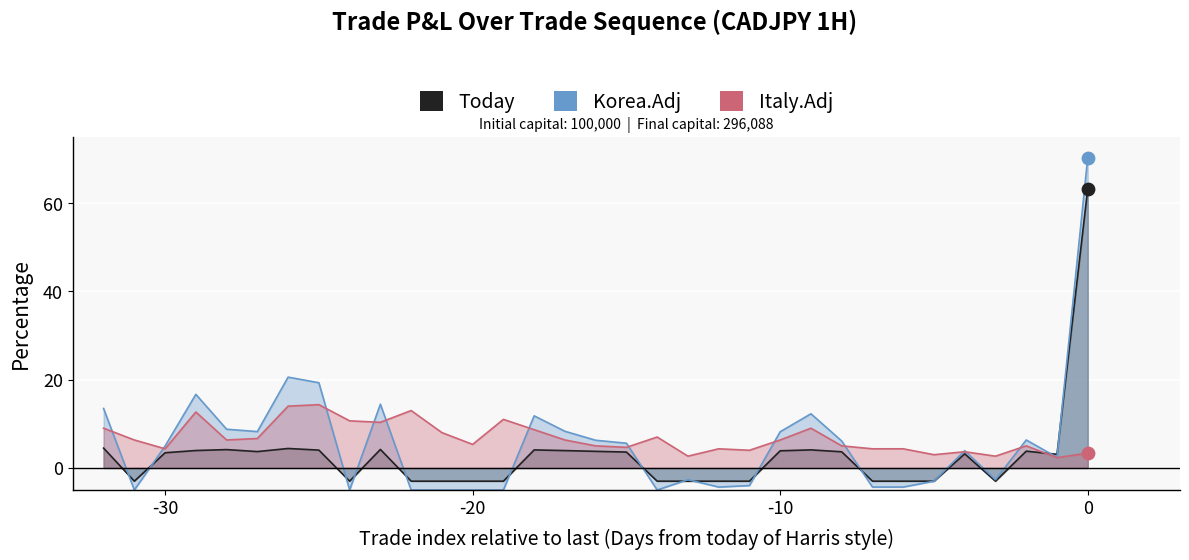

At how many categories does at least one series exceed 50?

1